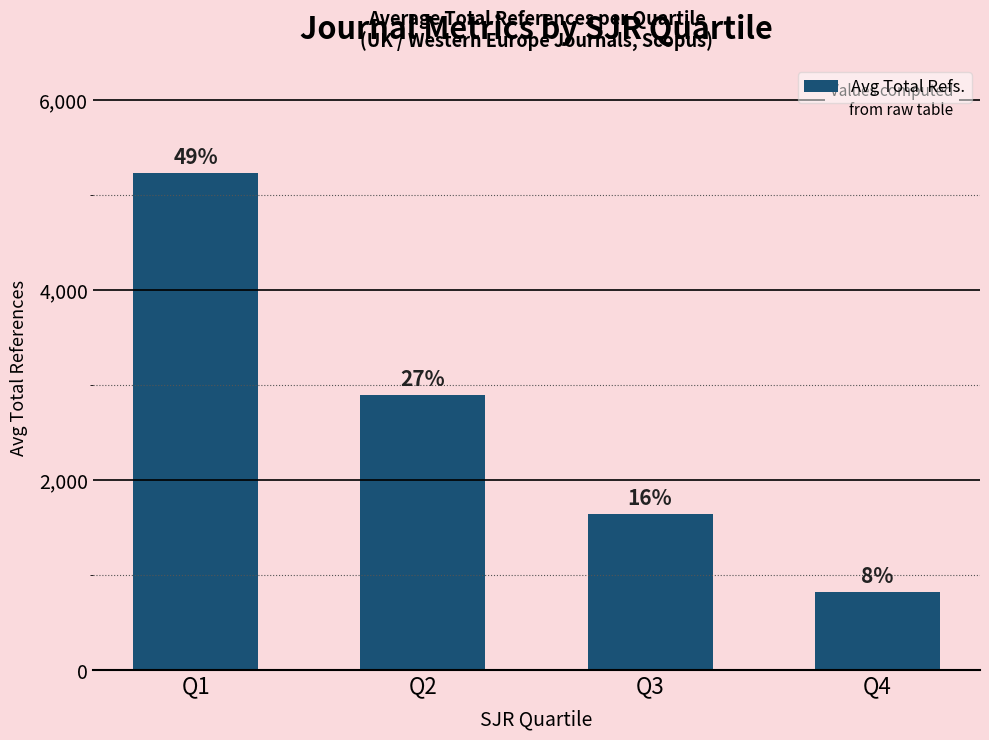

At which category does the chart reach its peak across all series?

Q1